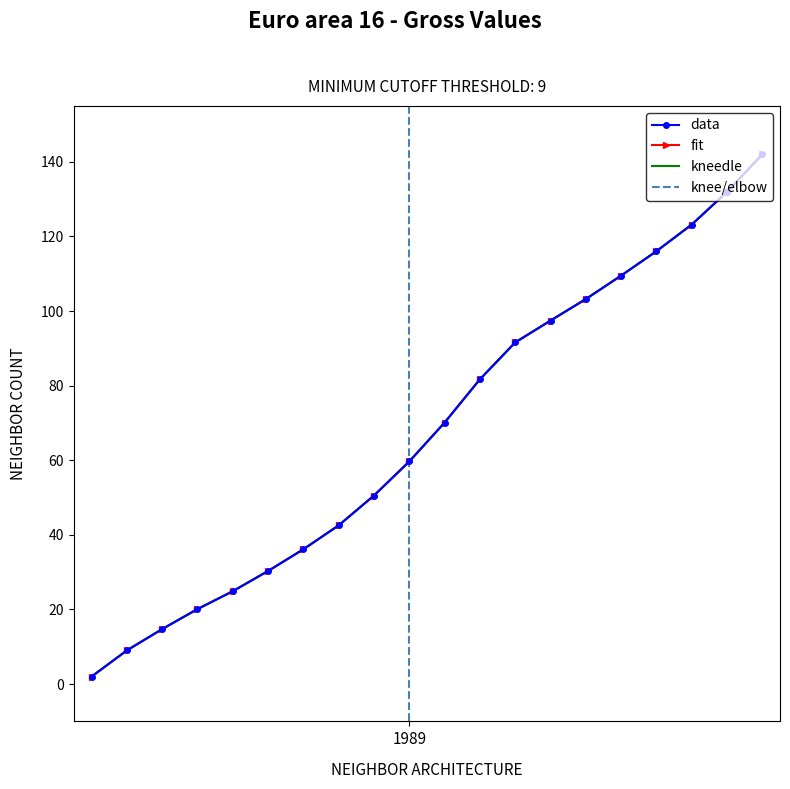

True or false: data and kneedle intersect in this chart.

False